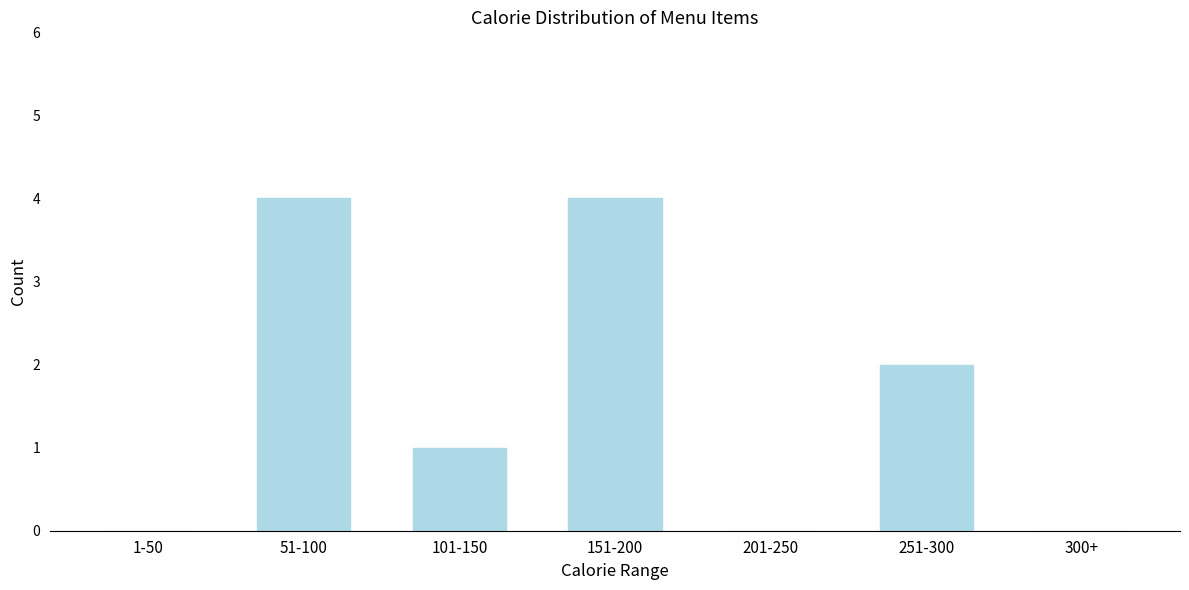

Reading right to left, extract all data points from this chart.

300+=0	251-300=2	201-250=0	151-200=4	101-150=1	51-100=4	1-50=0